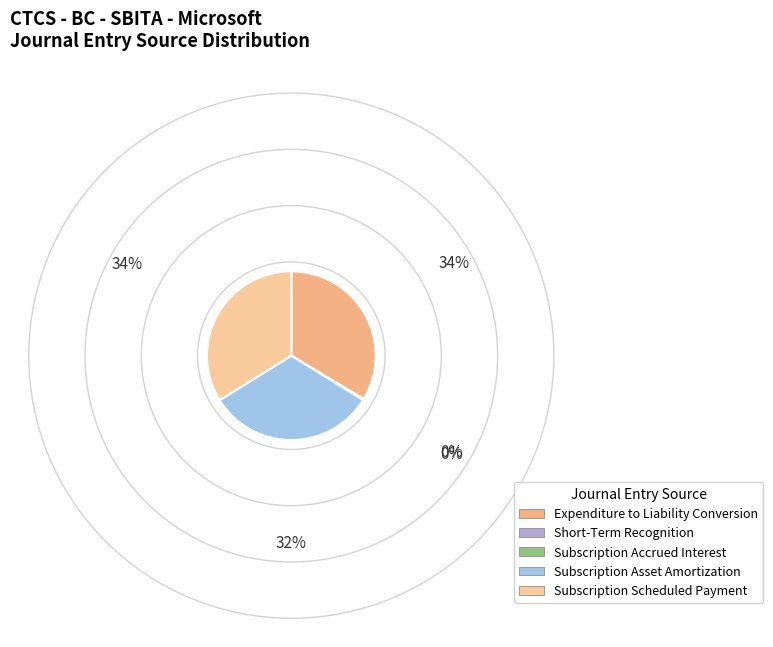

Does Subscription Scheduled Payment represent more than half of the total?

No